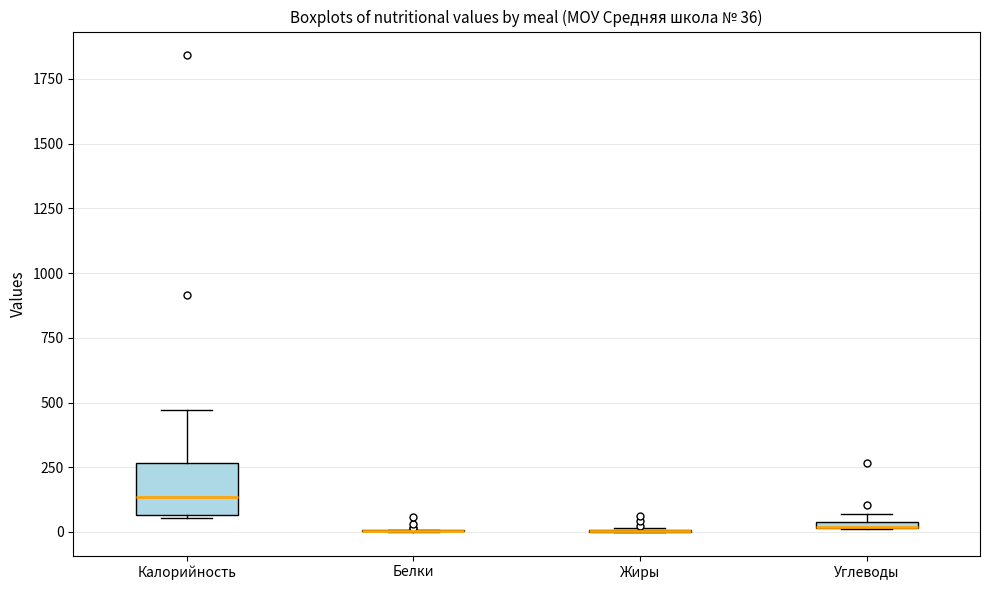

Comparing the boxes themselves (not the whiskers), which one is the tallest?

Калорийность